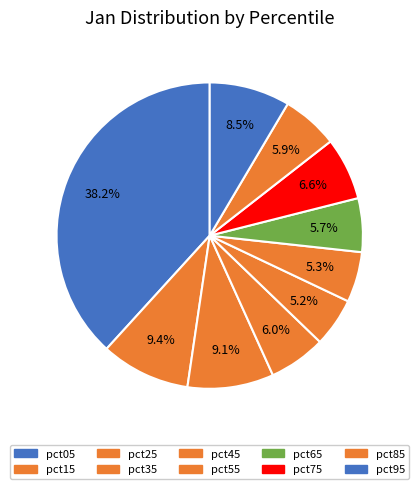

Is pct95 the majority of the pie?

No